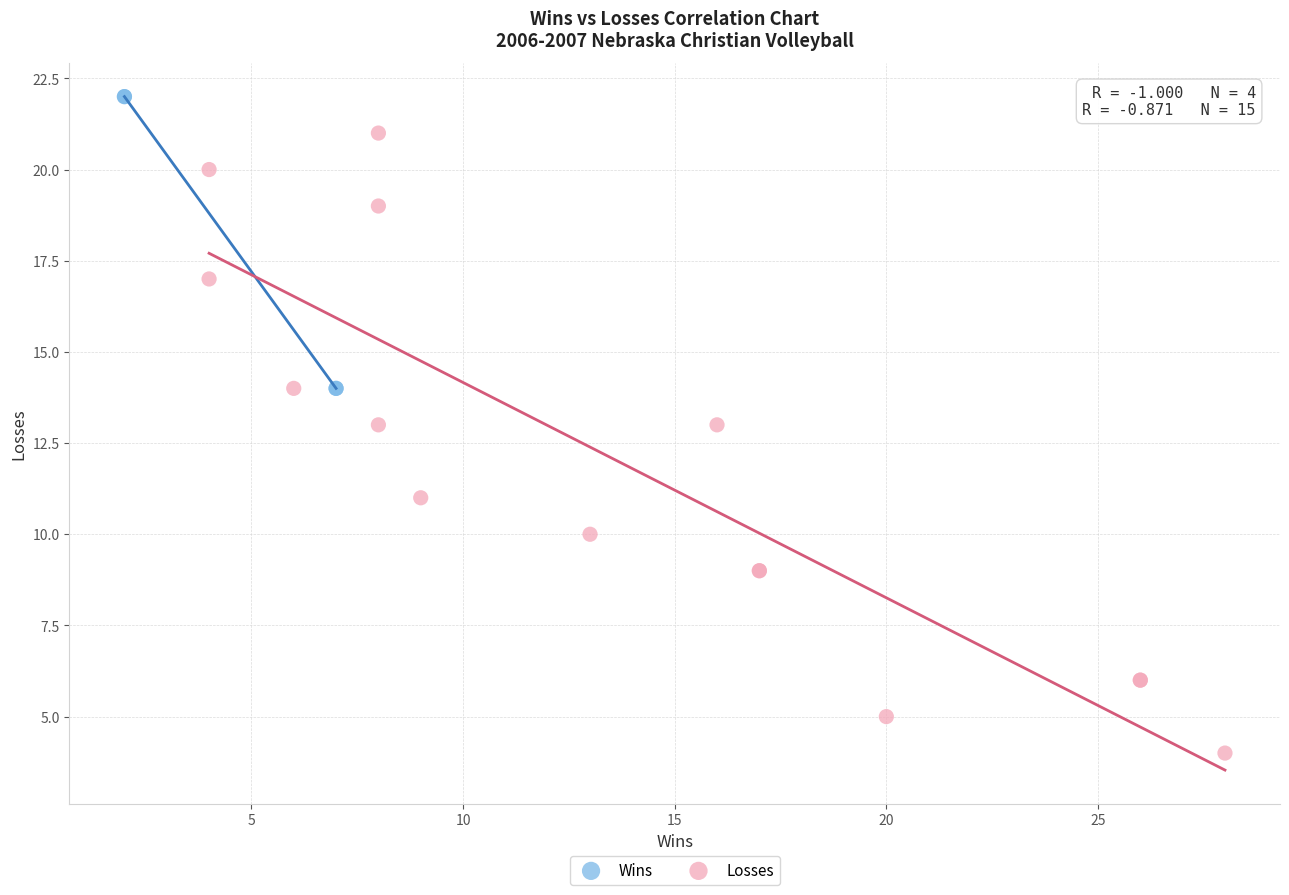

Which series has the largest Y range (max minus min)?

Losses